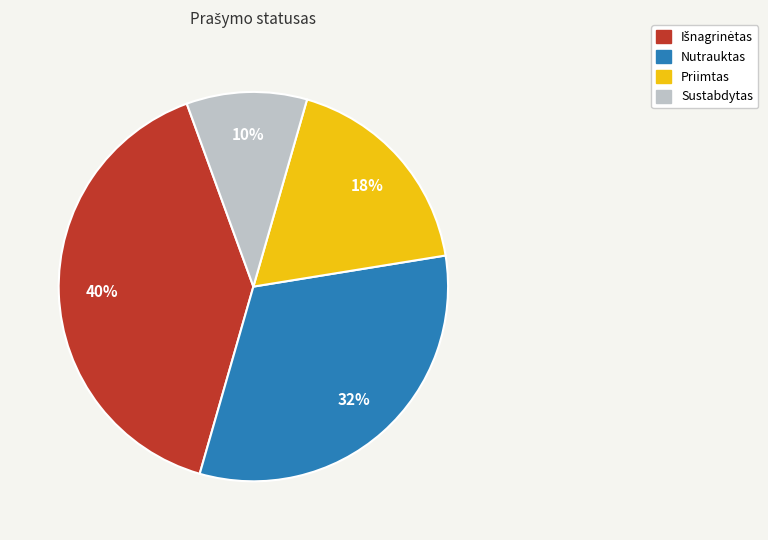

How many segments does this pie chart have?

4